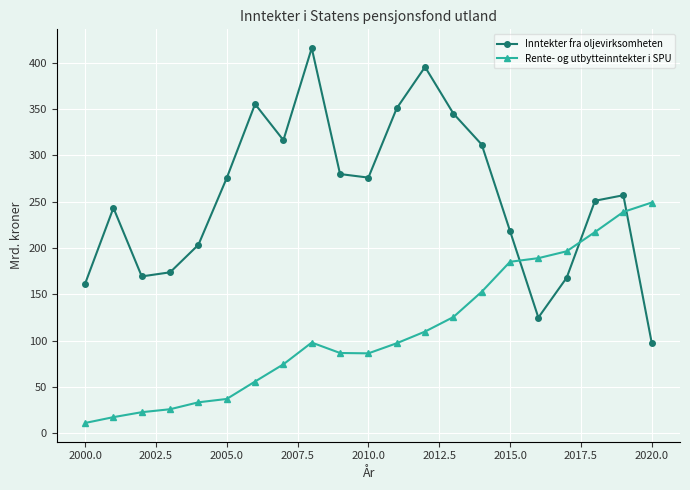

How many data points does each series have?

21